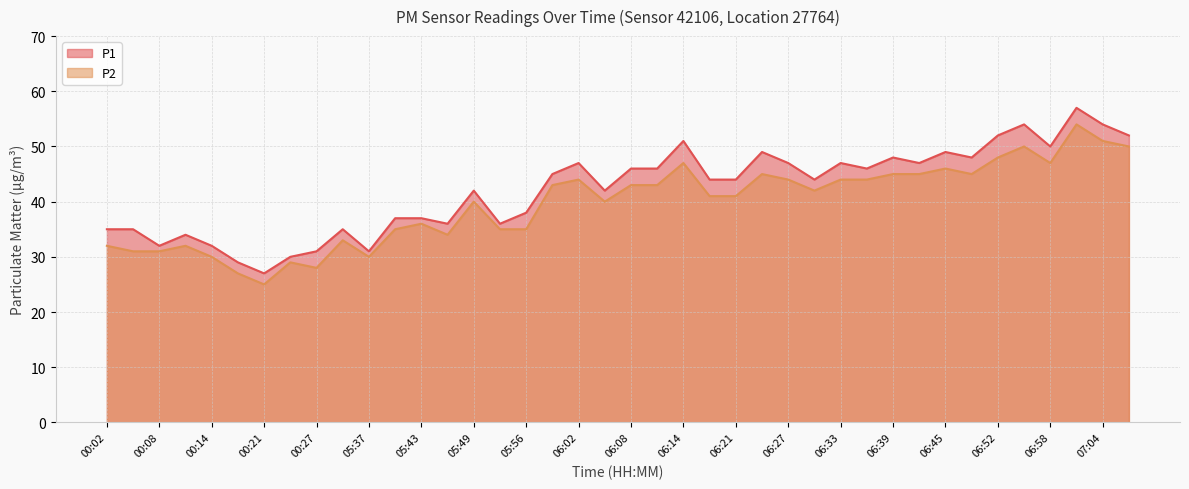

True or false: P1 and P2 intersect in this chart.

False